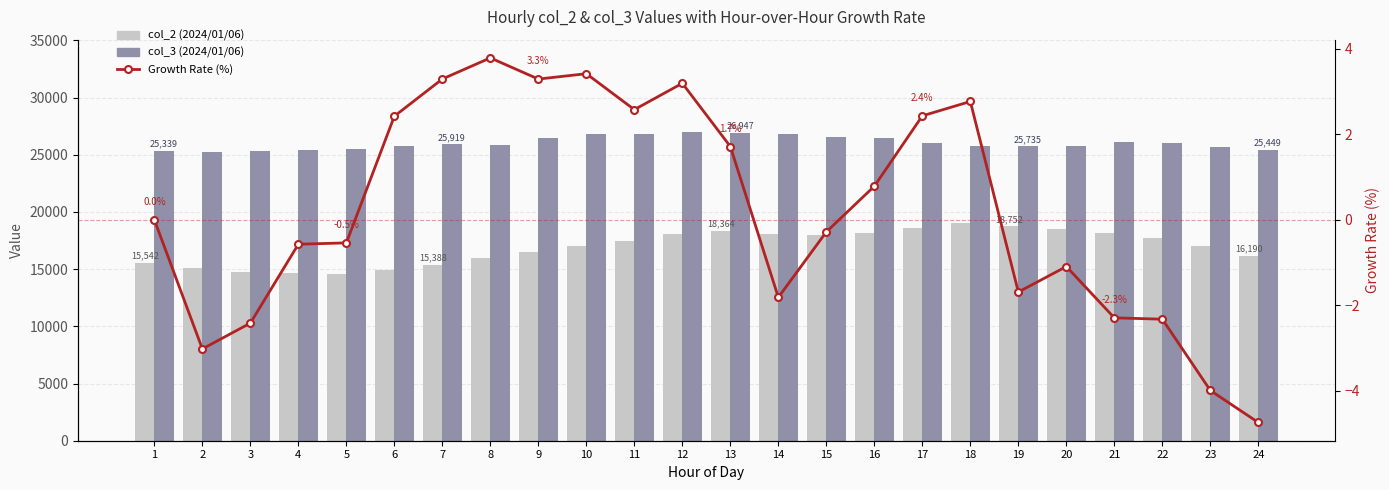

Which series has the largest total across all categories?

col_3 (2024/01/06)